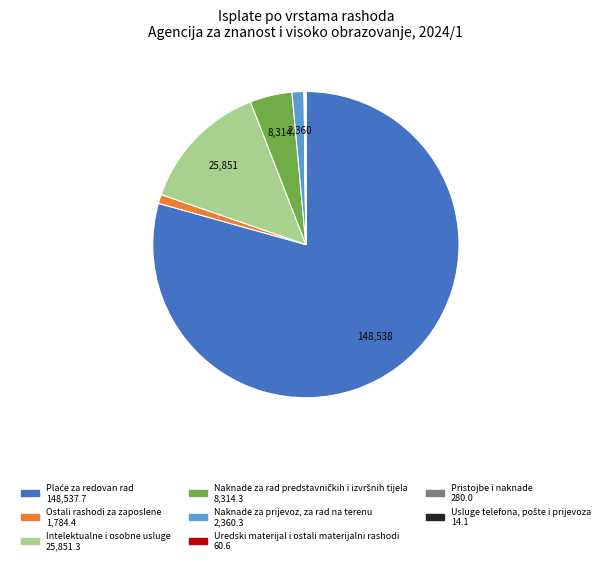

True or false: Ostali rashodi za zaposlene accounts for 12% of the total.

False